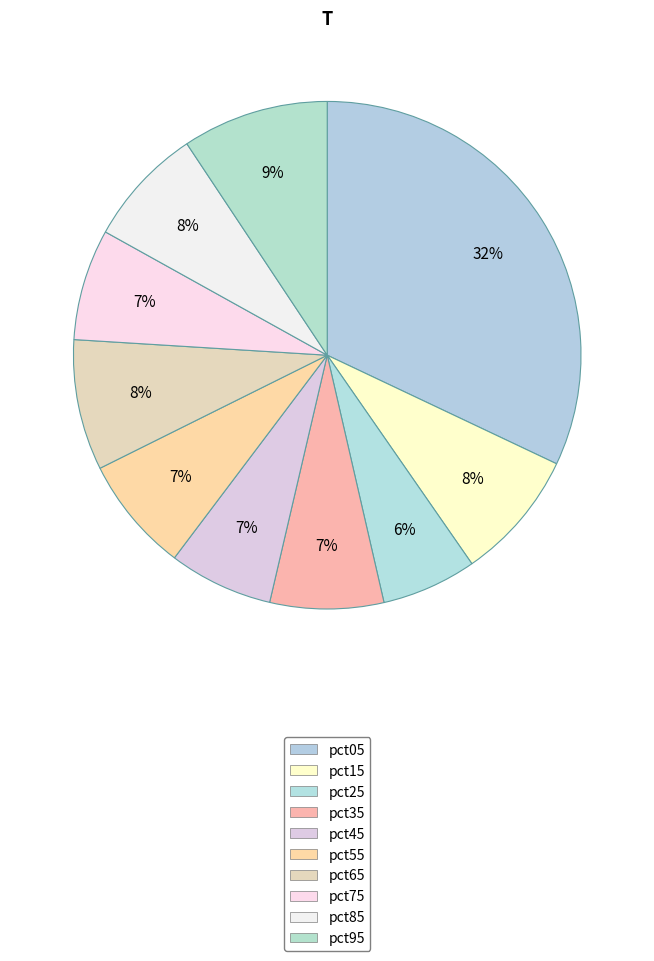

What percentage is the pct95 slice, to the nearest percent?

9%